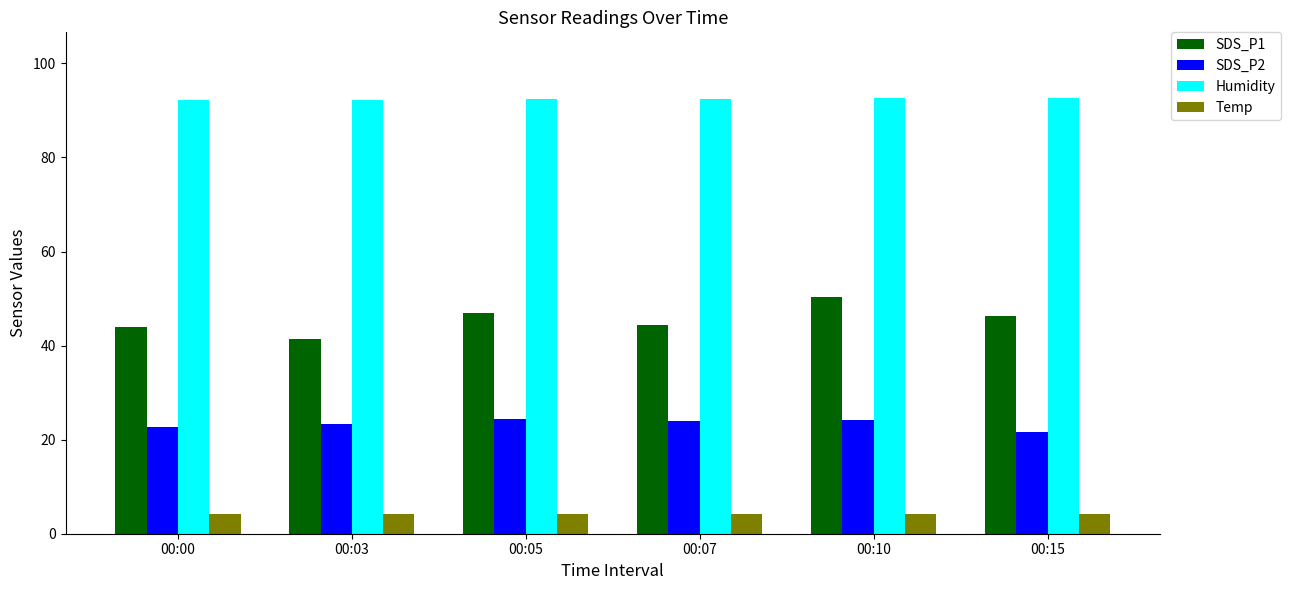

What is the average value of the SDS_P2 series?

23.4